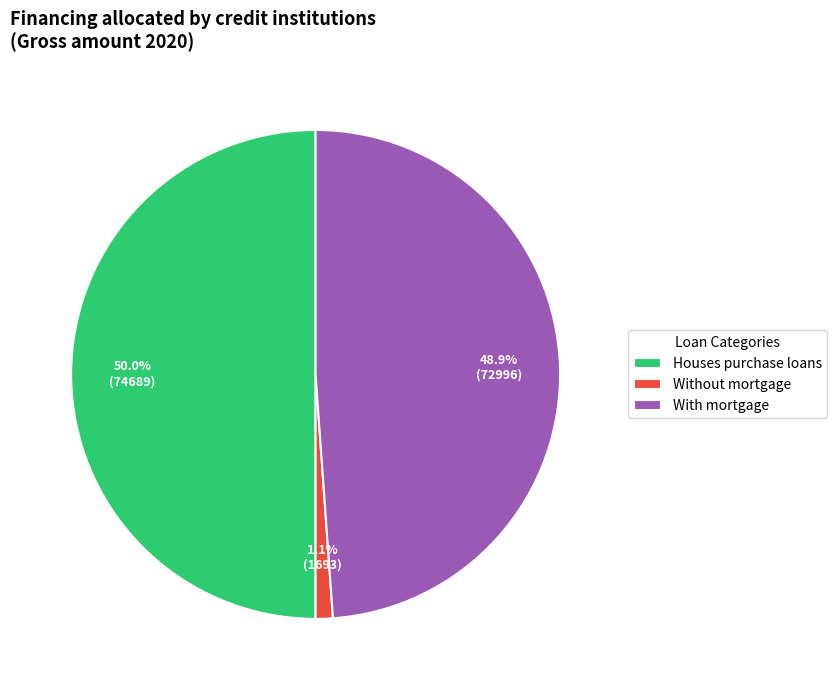

The With mortgage slice represents 49% of the pie. True or false?

True